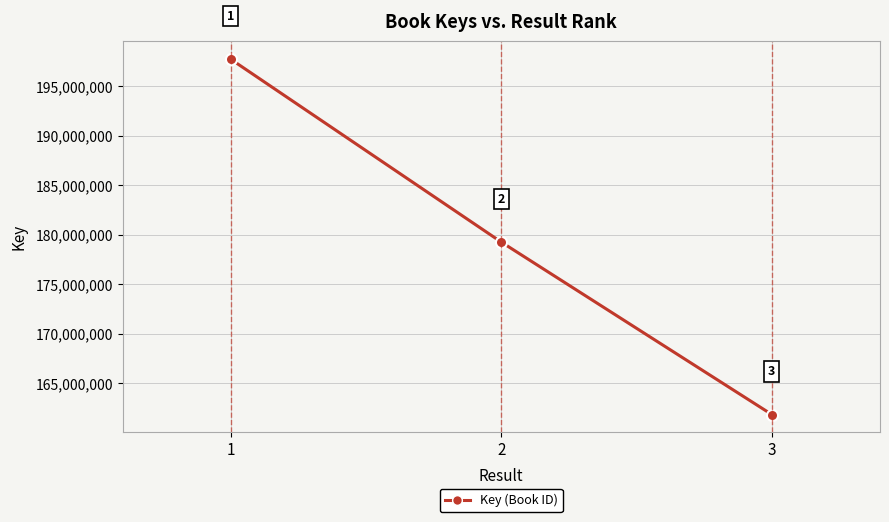

How many data points are less than 179272918?

1